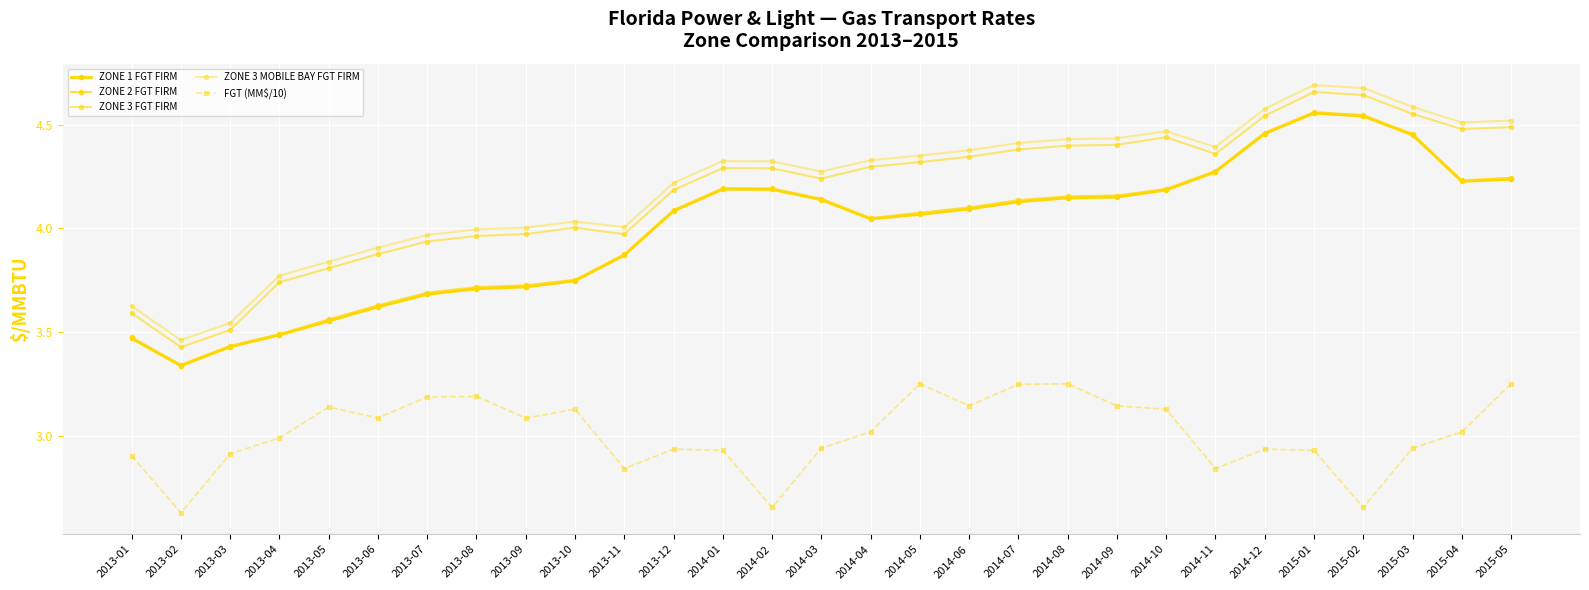

Reading left to right, what are all the values shown in this chart?

ZONE 1 FGT FIRM: 2013-01=3.5	2013-02=3.3	2013-03=3.4	2013-04=3.5	2013-05=3.6	2013-06=3.6	2013-07=3.7	2013-08=3.7	2013-09=3.7	2013-10=3.7	2013-11=3.9	2013-12=4.1	2014-01=4.2	2014-02=4.2	2014-03=4.1	2014-04=4.0	2014-05=4.1	2014-06=4.1	2014-07=4.1	2014-08=4.1	2014-09=4.2	2014-10=4.2	2014-11=4.3	2014-12=4.5	2015-01=4.6	2015-02=4.5	2015-03=4.5	2015-04=4.2	2015-05=4.2
ZONE 2 FGT FIRM: 2013-01=3.5	2013-02=3.3	2013-03=3.4	2013-04=3.5	2013-05=3.6	2013-06=3.6	2013-07=3.7	2013-08=3.7	2013-09=3.7	2013-10=3.8	2013-11=3.9	2013-12=4.1	2014-01=4.2	2014-02=4.2	2014-03=4.1	2014-04=4.1	2014-05=4.1	2014-06=4.1	2014-07=4.1	2014-08=4.2	2014-09=4.2	2014-10=4.2	2014-11=4.3	2014-12=4.5	2015-01=4.6	2015-02=4.5	2015-03=4.5	2015-04=4.2	2015-05=4.2
ZONE 3 FGT FIRM: 2013-01=3.6	2013-02=3.4	2013-03=3.5	2013-04=3.7	2013-05=3.8	2013-06=3.9	2013-07=3.9	2013-08=4.0	2013-09=4.0	2013-10=4.0	2013-11=4.0	2013-12=4.2	2014-01=4.3	2014-02=4.3	2014-03=4.2	2014-04=4.3	2014-05=4.3	2014-06=4.3	2014-07=4.4	2014-08=4.4	2014-09=4.4	2014-10=4.4	2014-11=4.4	2014-12=4.5	2015-01=4.7	2015-02=4.6	2015-03=4.6	2015-04=4.5	2015-05=4.5
ZONE 3 MOBILE BAY FGT FIRM: 2013-01=3.6	2013-02=3.5	2013-03=3.5	2013-04=3.8	2013-05=3.8	2013-06=3.9	2013-07=4.0	2013-08=4.0	2013-09=4.0	2013-10=4.0	2013-11=4.0	2013-12=4.2	2014-01=4.3	2014-02=4.3	2014-03=4.3	2014-04=4.3	2014-05=4.4	2014-06=4.4	2014-07=4.4	2014-08=4.4	2014-09=4.4	2014-10=4.5	2014-11=4.4	2014-12=4.6	2015-01=4.7	2015-02=4.7	2015-03=4.6	2015-04=4.5	2015-05=4.5
FGT (MM$/10): 2013-01=2.9	2013-02=2.6	2013-03=2.9	2013-04=3.0	2013-05=3.1	2013-06=3.1	2013-07=3.2	2013-08=3.2	2013-09=3.1	2013-10=3.1	2013-11=2.8	2013-12=2.9	2014-01=2.9	2014-02=2.7	2014-03=2.9	2014-04=3.0	2014-05=3.3	2014-06=3.1	2014-07=3.2	2014-08=3.3	2014-09=3.1	2014-10=3.1	2014-11=2.8	2014-12=2.9	2015-01=2.9	2015-02=2.7	2015-03=2.9	2015-04=3.0	2015-05=3.3